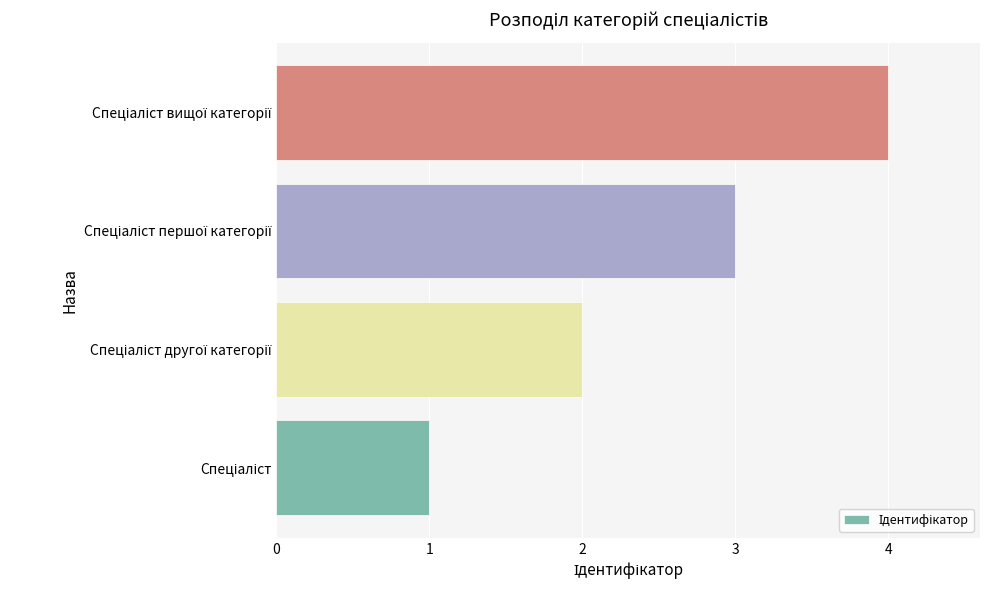

What is the greatest value displayed?

4